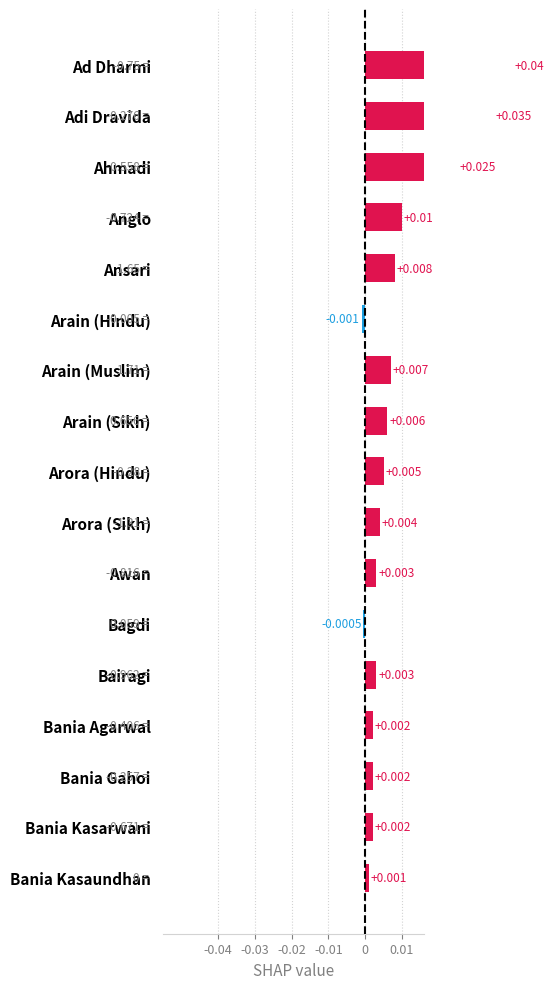

Is it true that the value at Ad Dharmi is 0.1?

False